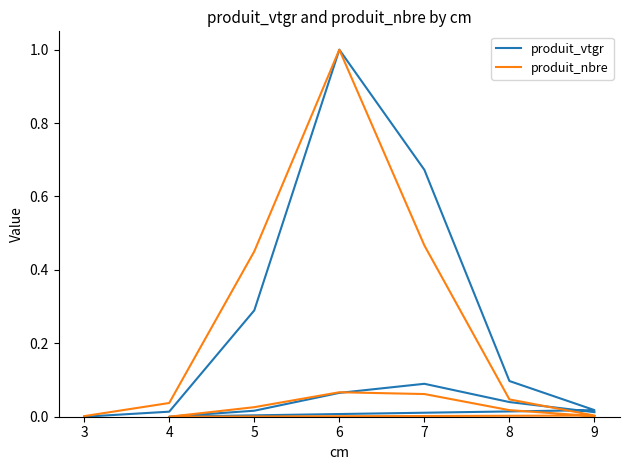

How many values in produit_vtgr are above zero?

12